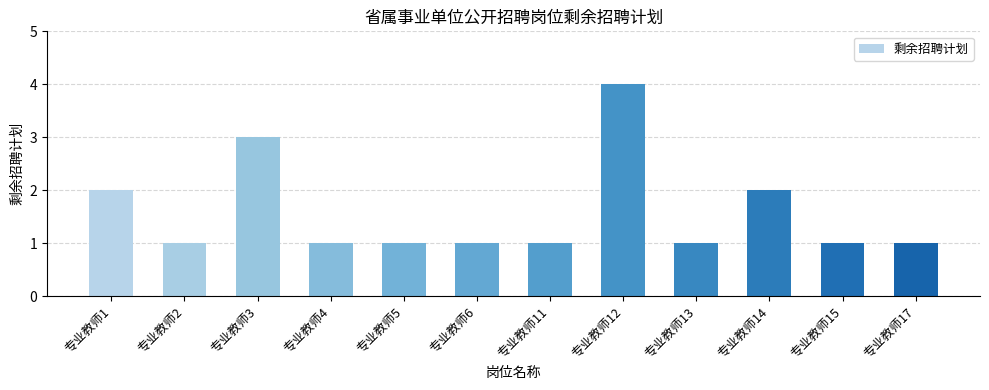

The value at 专业教师17 is 2. True or false?

False